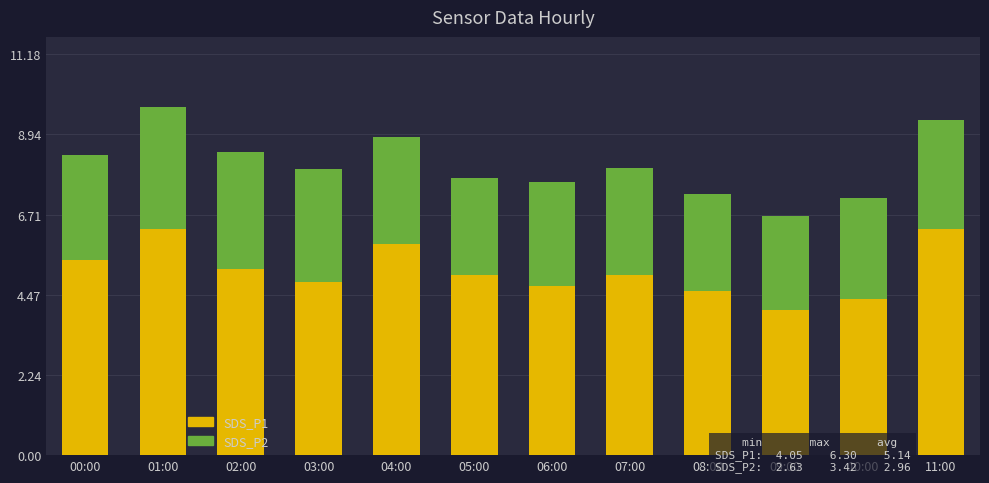

The SDS_P1 series shows 4.8 at 03:00. True or false?

True